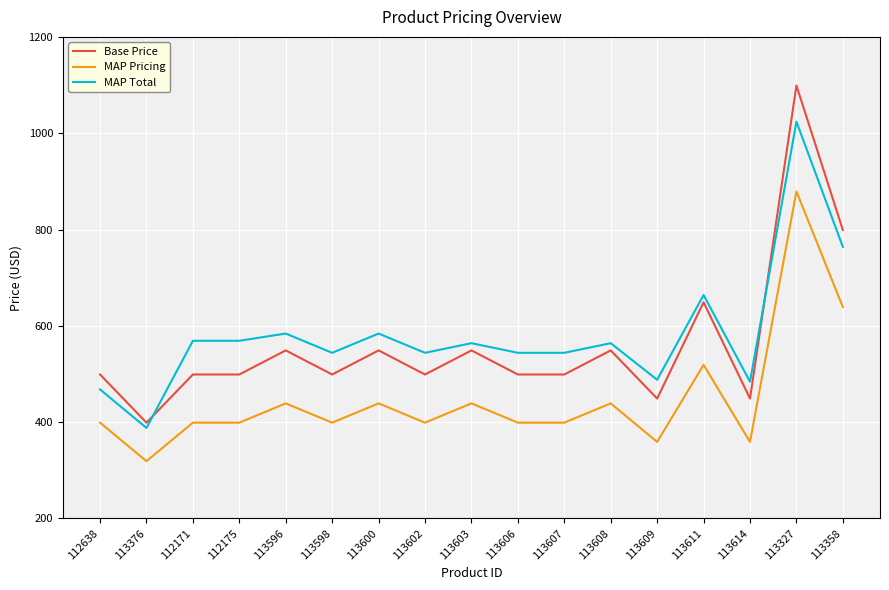

How many lines are shown in the chart?

3